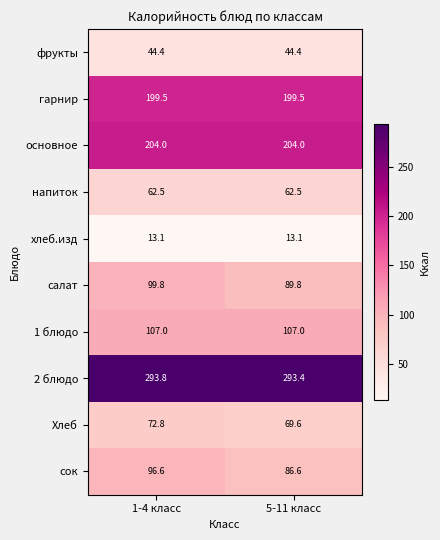

What value does the 1 блюдо series have at 1-4 класс?

107.0